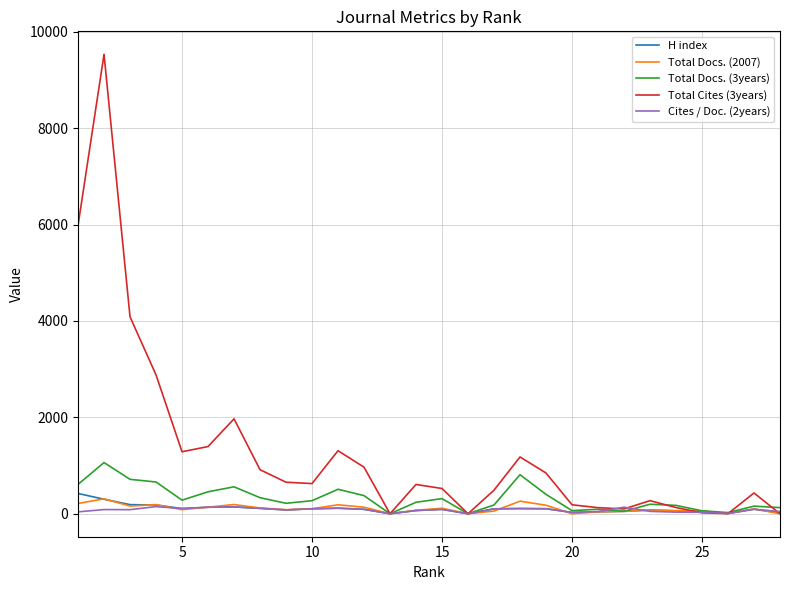

Which series has the widest spread of values?

Total Cites (3years)